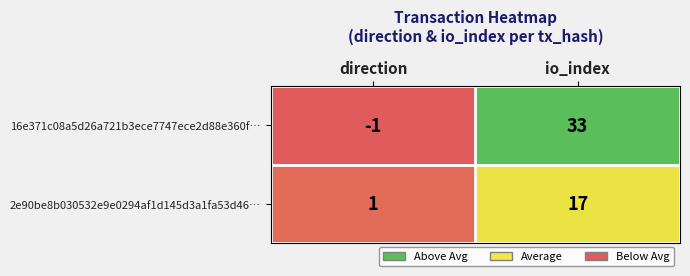

The value of 2e90be8b030532e9e0294af1d145d3a1fa53d46… at direction is 1. True or false?

True